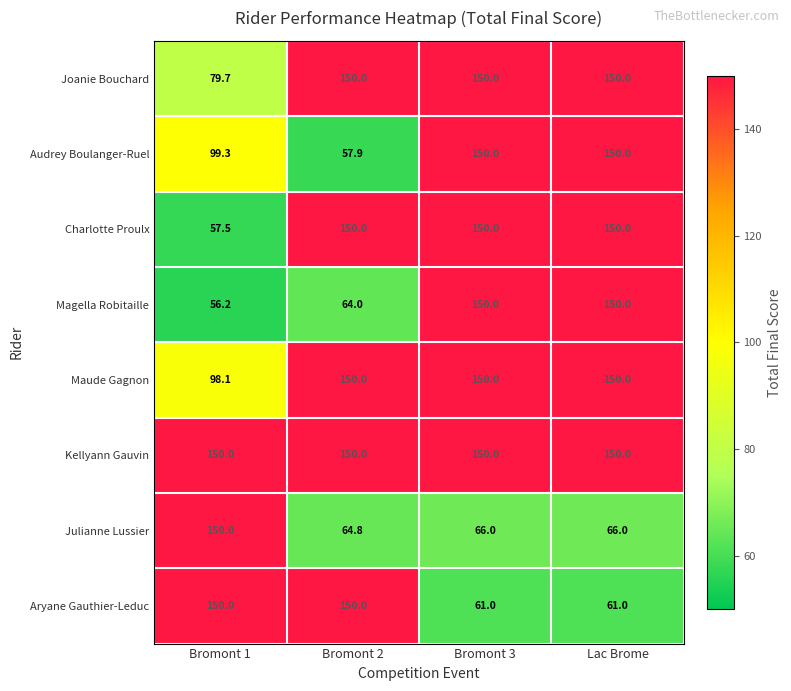

Is it true that Aryane Gauthier-Leduc equals 224.7 at Bromont 1?

False